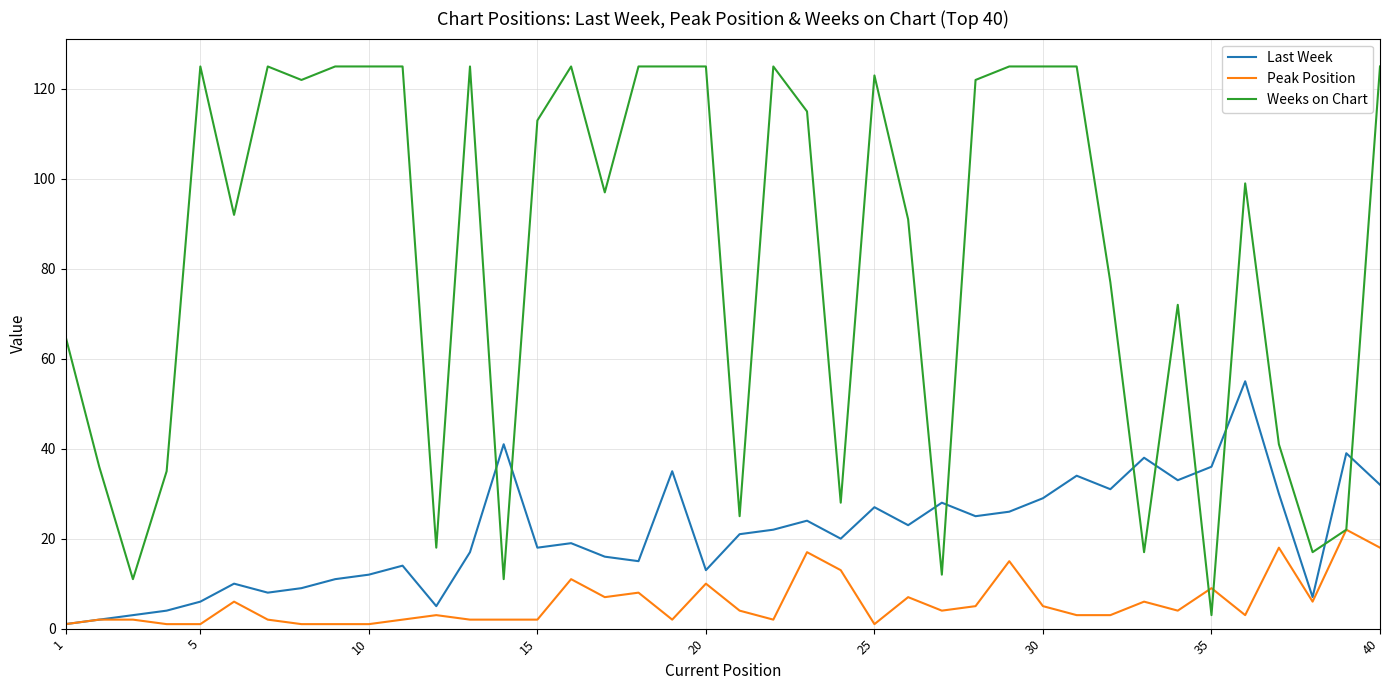

Which series has the largest total across all categories?

Weeks on Chart